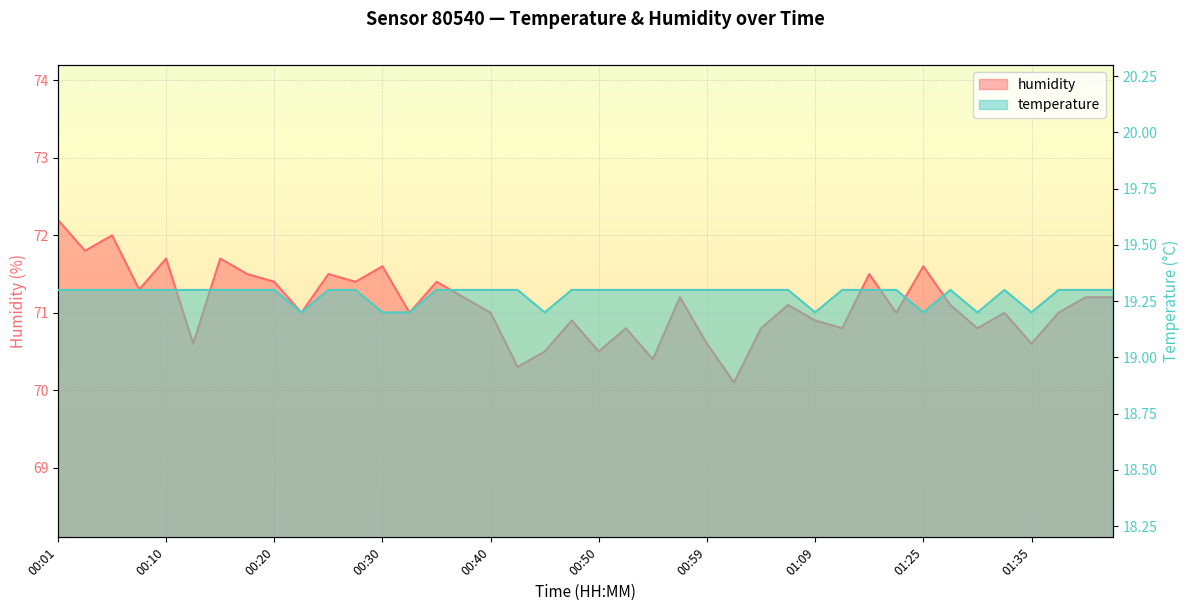

What are all the series names shown in the legend?

temperature, humidity